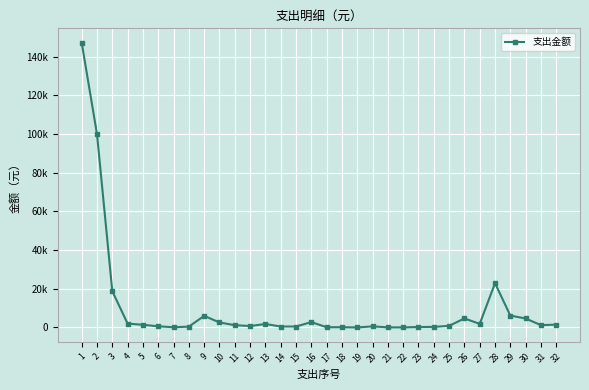

List the labels in order of value, smallest first.

19, 22, 21, 7, 17, 18, 23, 24, 8, 14, 15, 20, 6, 12, 25, 11, 31, 5, 32, 13, 27, 4, 10, 16, 30, 26, 9, 29, 3, 28, 2, 1